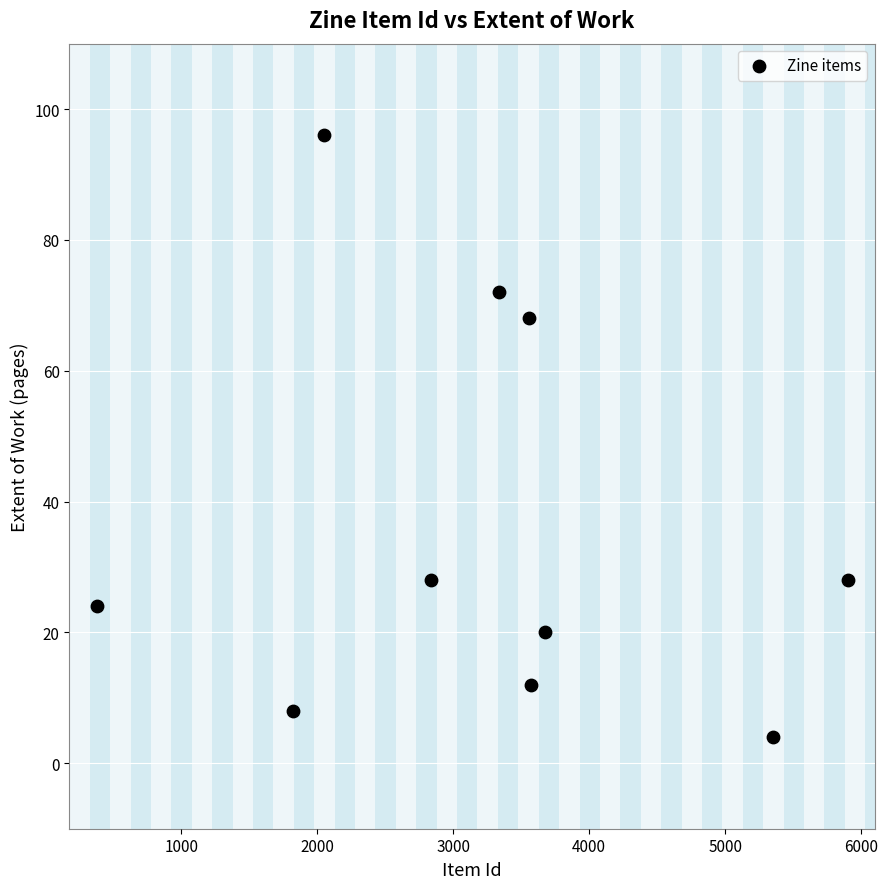

What Y value in the scatter plot is closest to 50?

68